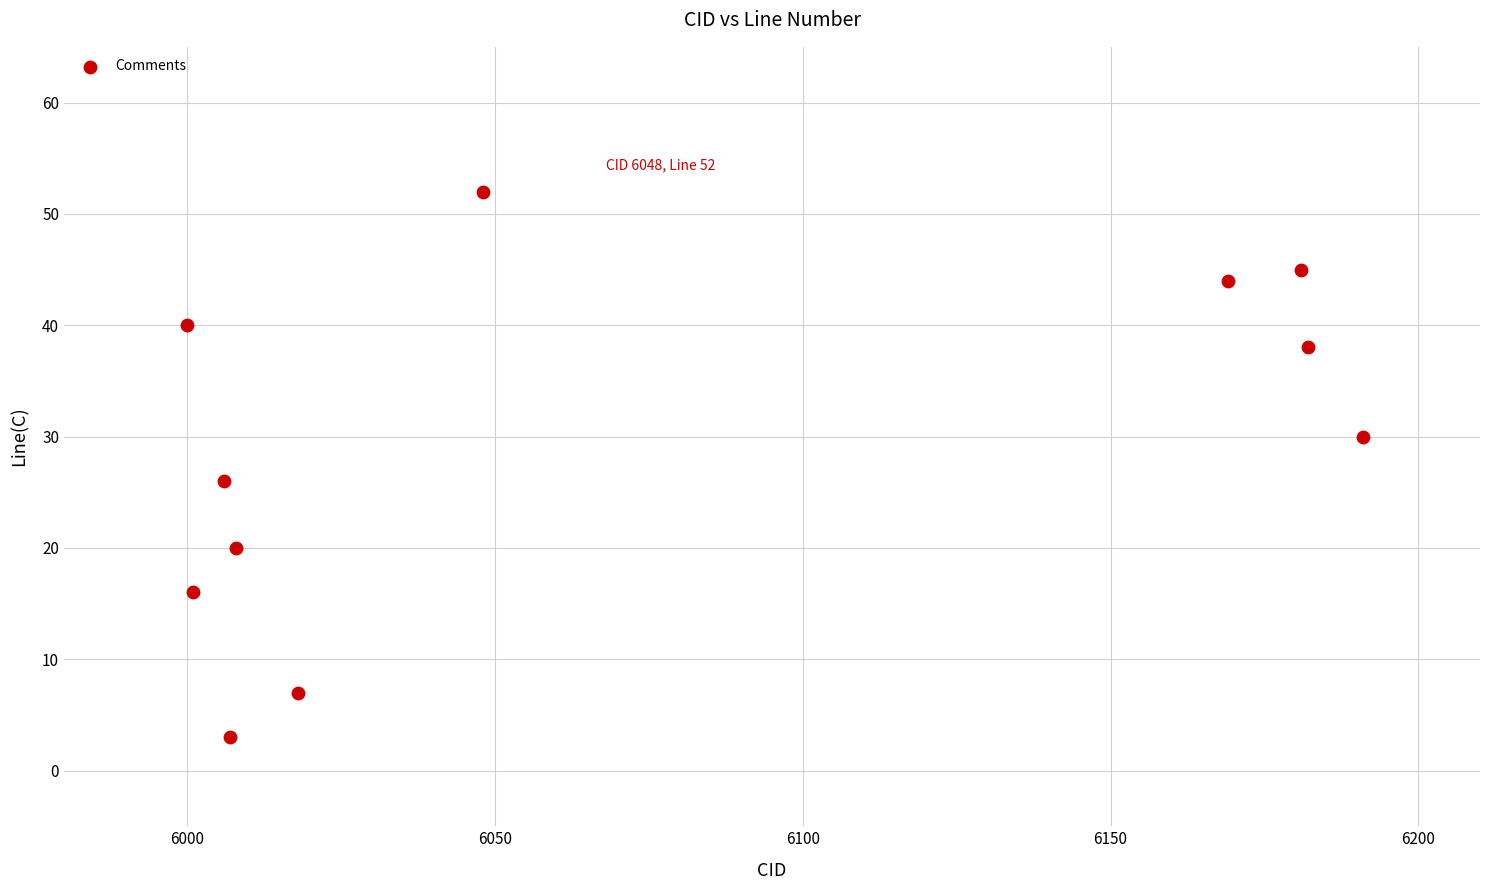

What is the range of Y values (max minus min)?

49